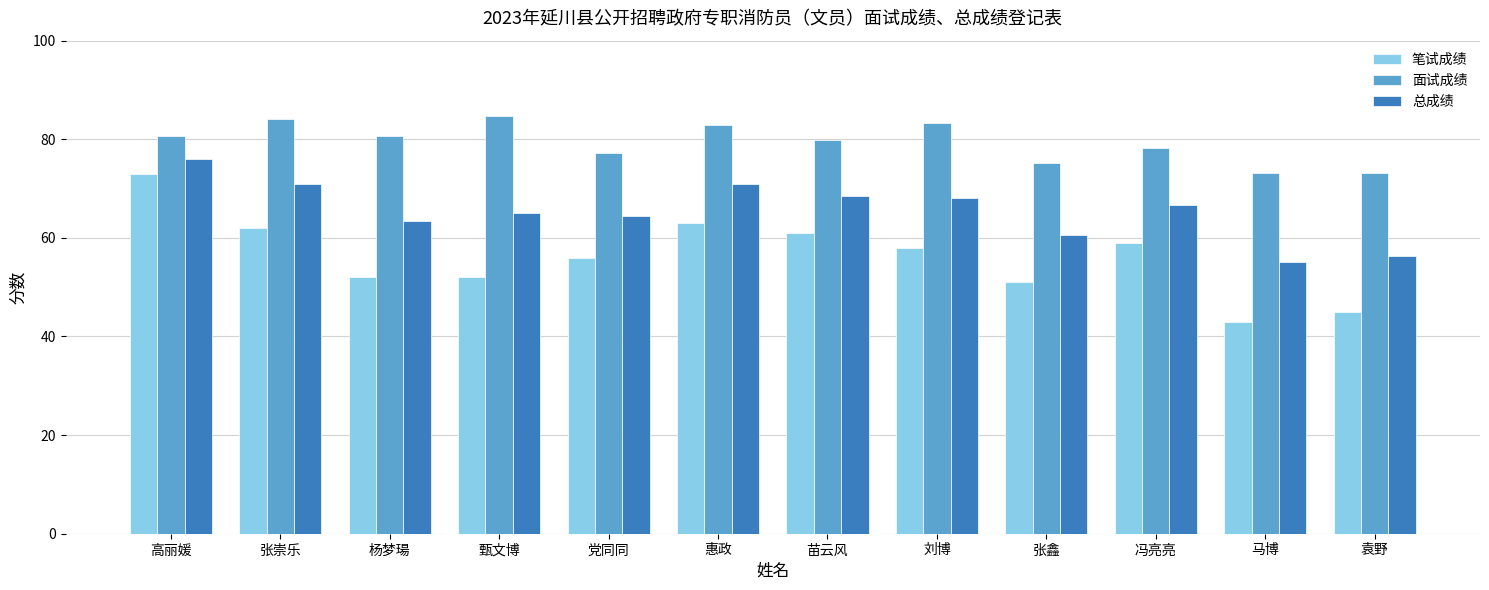

How many values in the 笔试成绩 series are below 58?

6